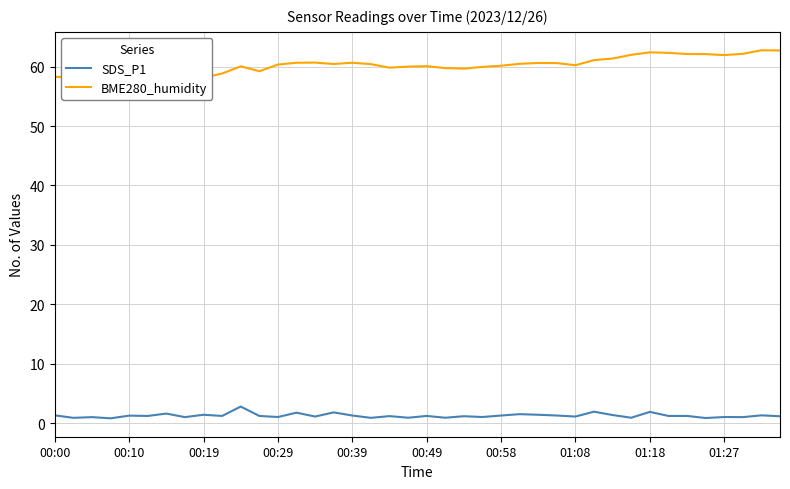

The value of BME280_humidity at 22 is 59.7. True or false?

True